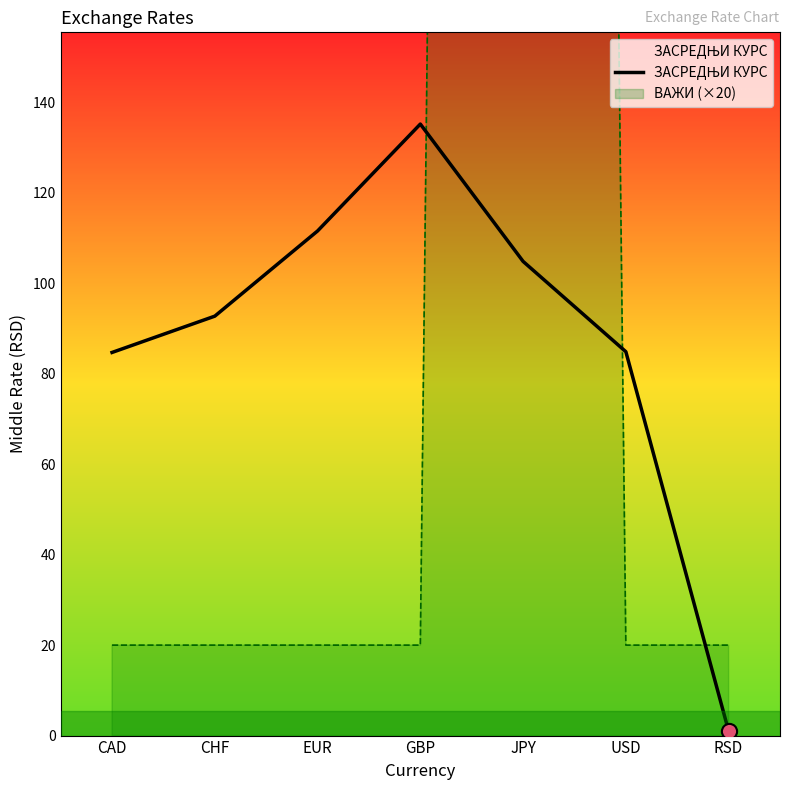

Approximately how many times larger is the value at CAD compared to CHF?

0.9